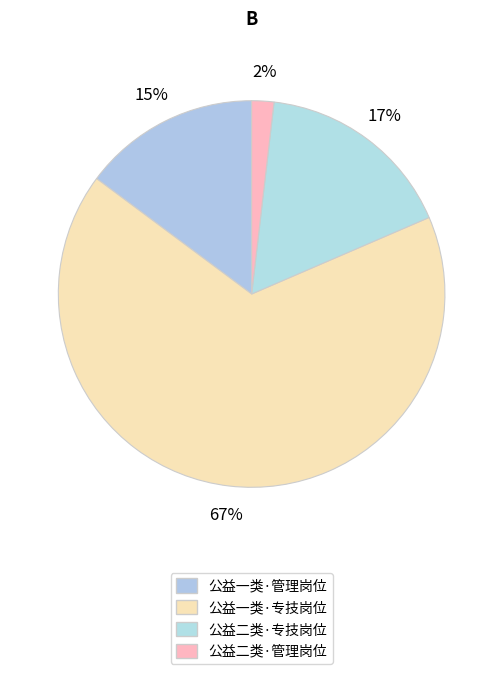

How many slices are in this pie chart?

4